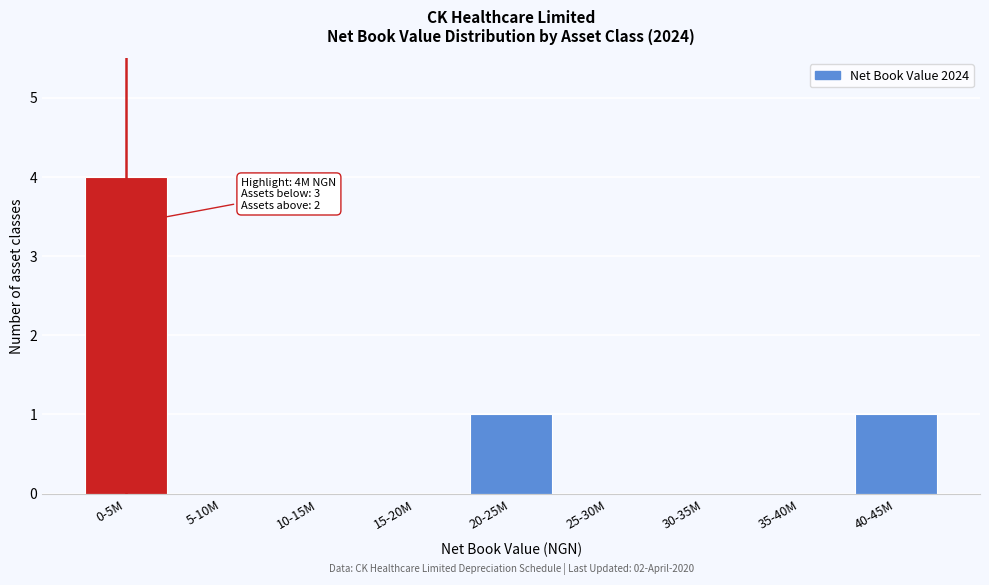

Reading left to right, extract all data points from this chart.

0-5M=4	5-10M=0	10-15M=0	15-20M=0	20-25M=1	25-30M=0	30-35M=0	35-40M=0	40-45M=1